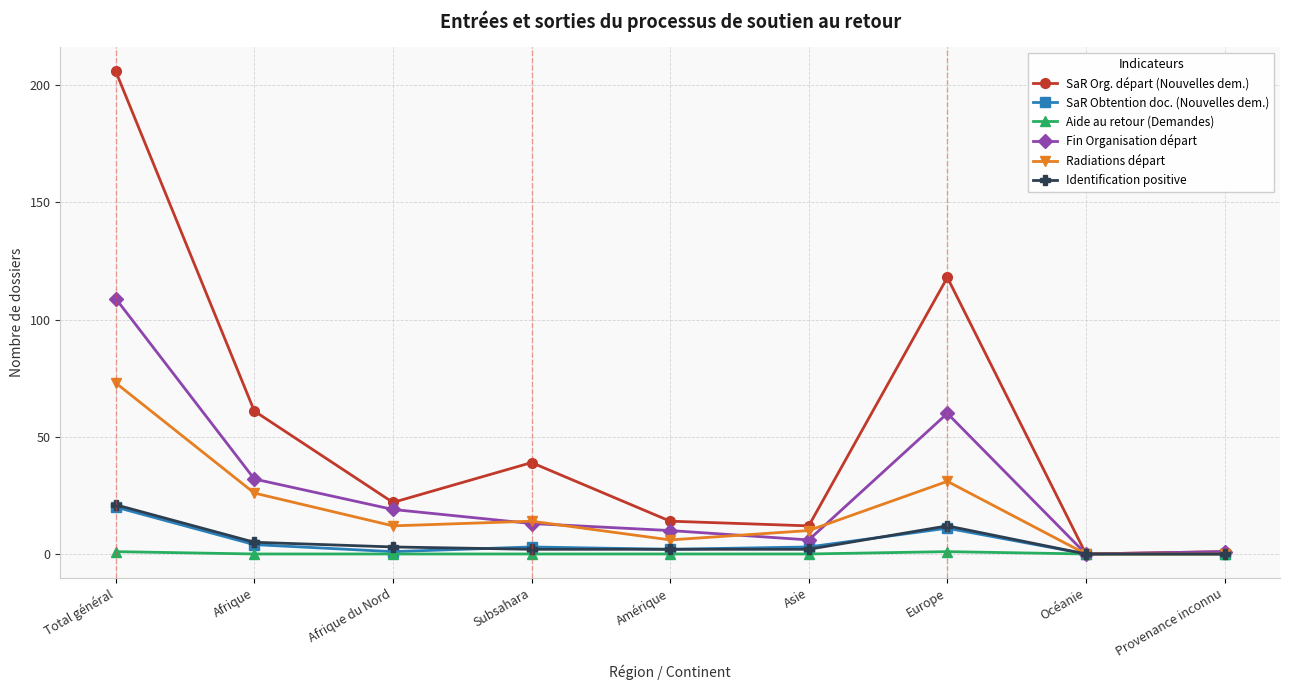

Which label corresponds to the largest value in the chart?

Total général